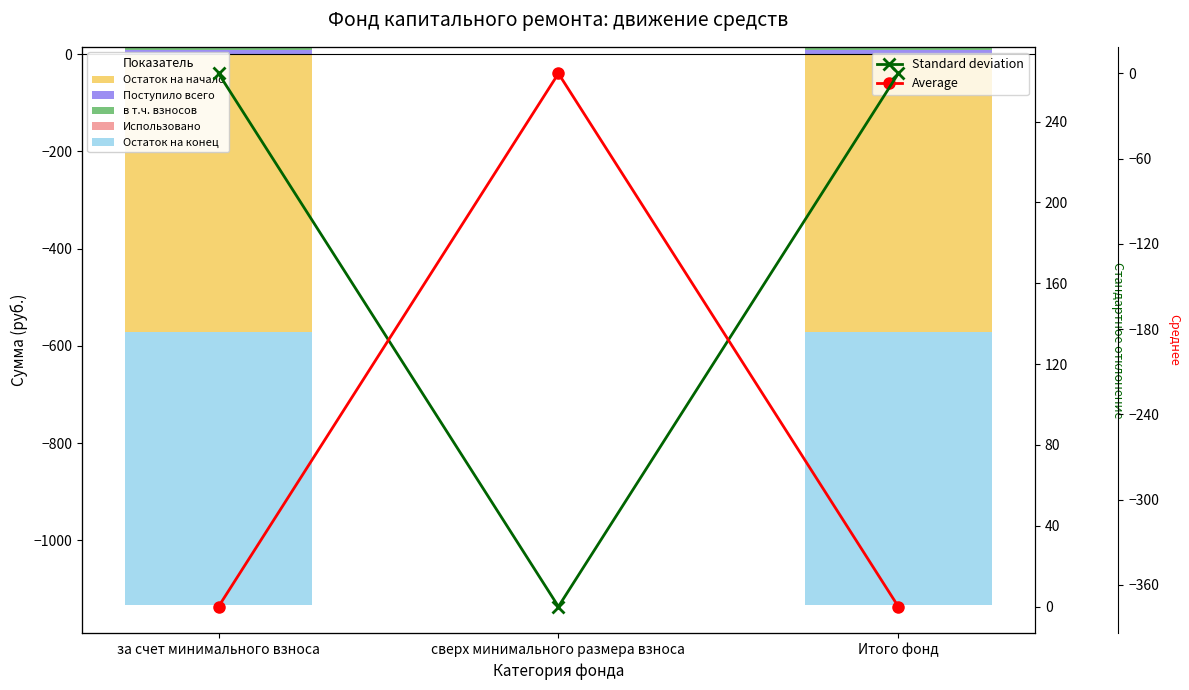

How many values in the Поступило всего series are below -375?

2